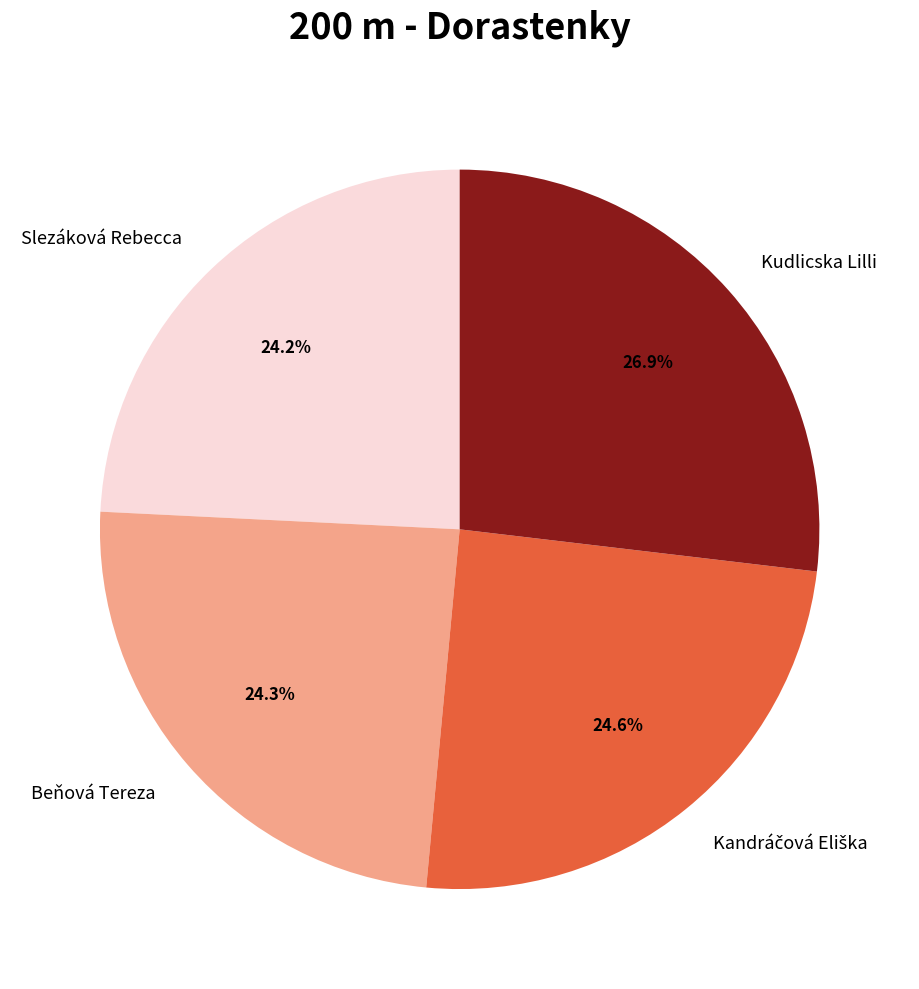

Approximately how many times larger is the value at Beňová Tereza compared to Slezáková Rebecca?

1.0